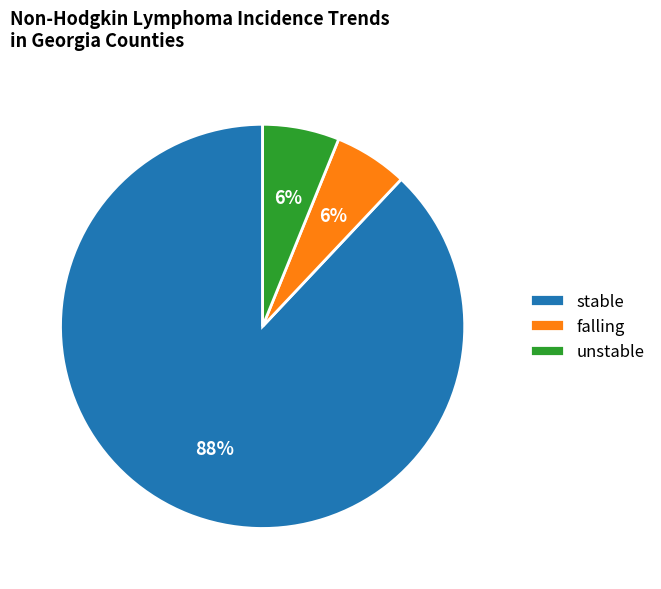

What is the ratio of the value at unstable to the value at falling?

1.0